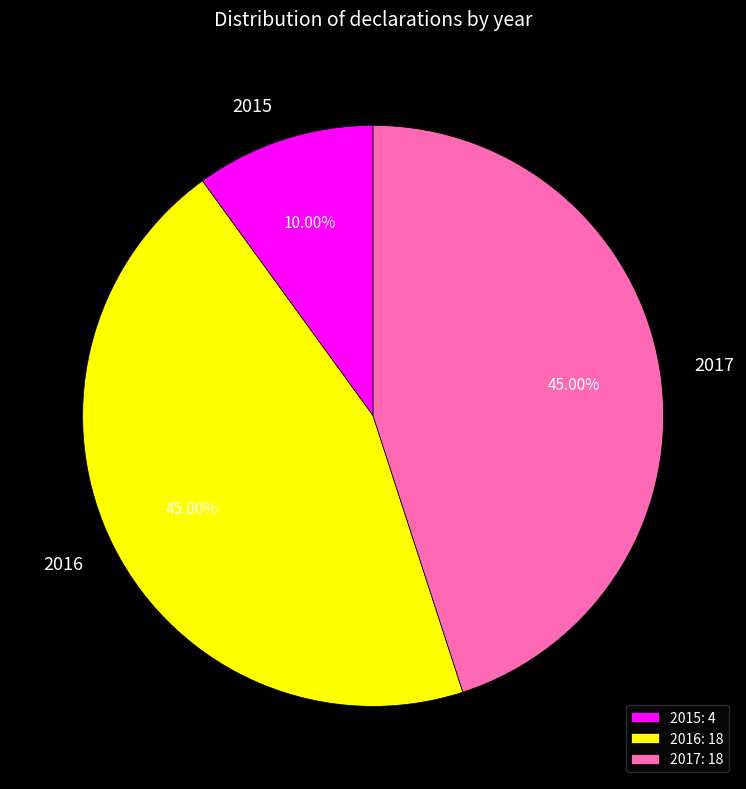

Which category has the smallest portion of the pie?

2015